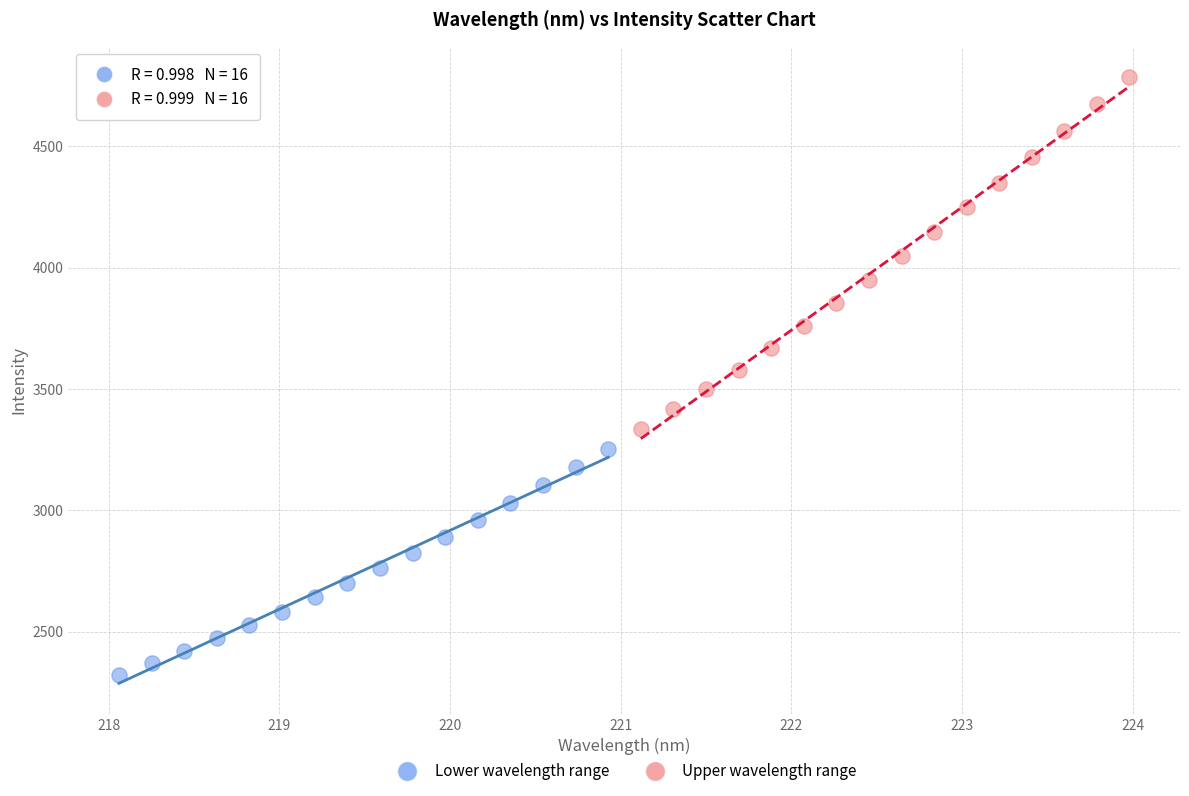

What are all the series names shown in the legend?

Lower wavelength range, Upper wavelength range